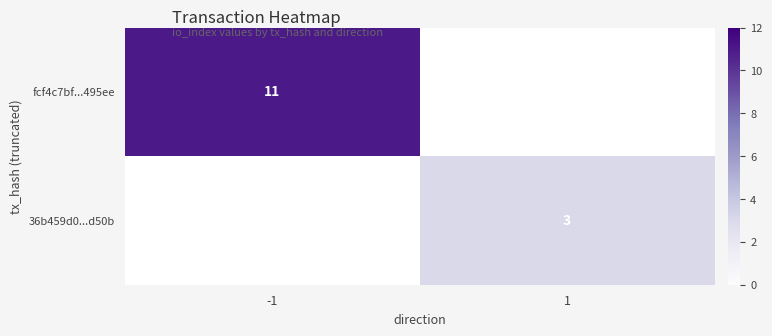

True or false: 36b459d0...d50b has a value of 5.3 at 1.

False